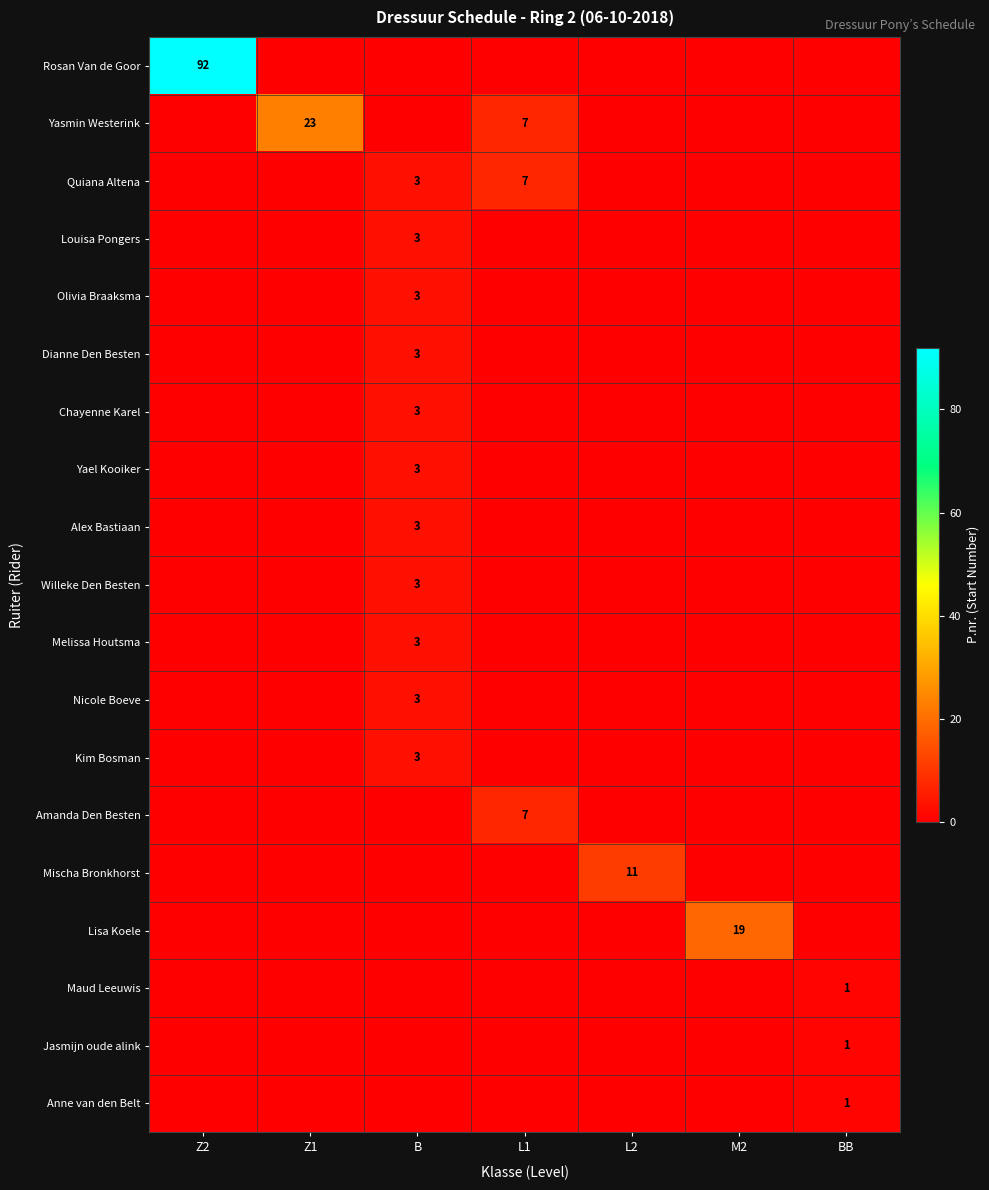

Between B and Z1, which is larger?

B